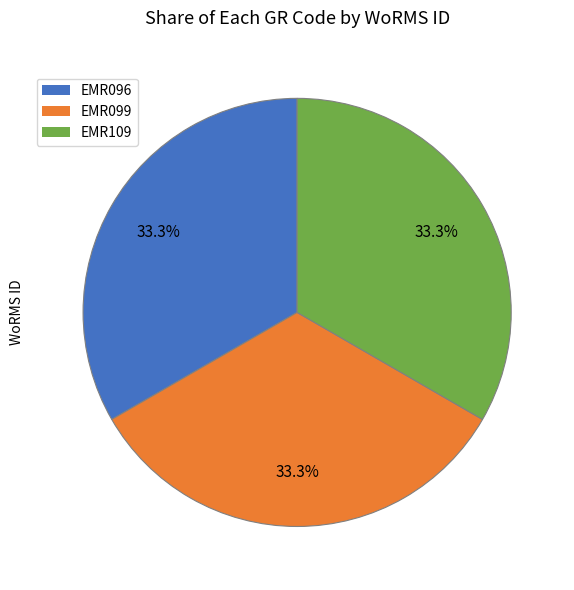

Is it true that EMR109 is 22% of the pie?

False